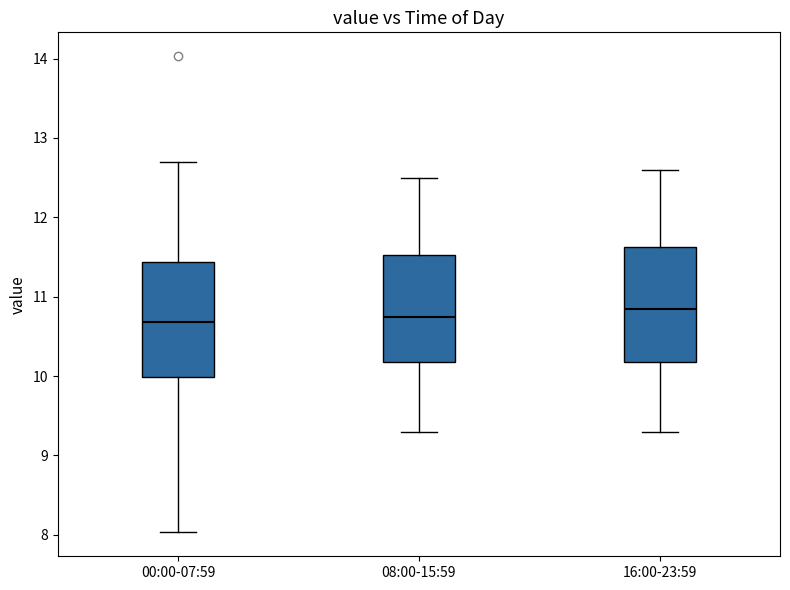

Reading left to right, transcribe this box plot: for each box, give where its median line is, the range the box spans, and where its two whiskers end, as read against the y-axis. The values are not printed on the chart, so give them approximately, as read against the axis.

00:00-07:59: median 10.7, box 10.0 to 11.4, whiskers 8.0 to 12.7
08:00-15:59: median 10.8, box 10.2 to 11.5, whiskers 9.3 to 12.5
16:00-23:59: median 10.9, box 10.2 to 11.6, whiskers 9.3 to 12.6